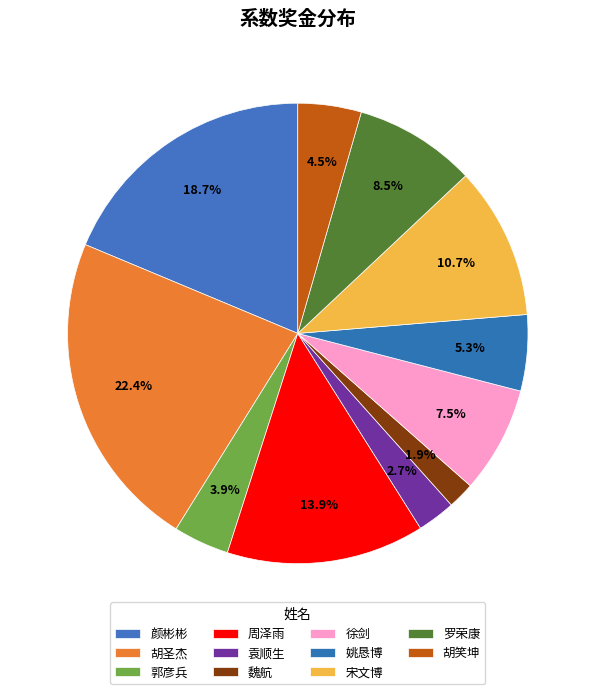

Does 罗荣康 account for over 50% of the chart?

No